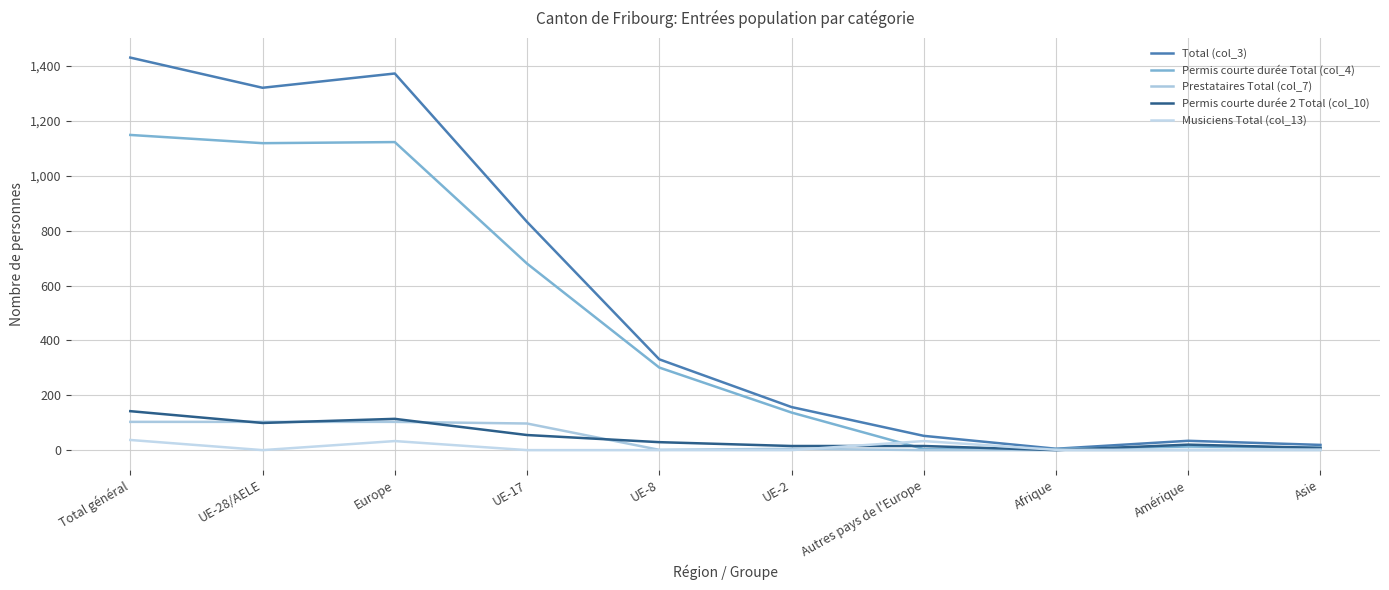

Reading right to left, transcribe all the data shown in this chart.

Total (col_3): 19	34	5	52	157	331	832	1373	1321	1431
Permis courte durée Total (col_4): 9	13	4	4	137	301	680	1123	1119	1149
Prestataires Total (col_7): 0	0	0	0	5	1	97	103	103	103
Permis courte durée 2 Total (col_10): 8	20	0	15	15	29	55	114	99	142
Musiciens Total (col_13): 2	1	1	33	0	0	0	33	0	37